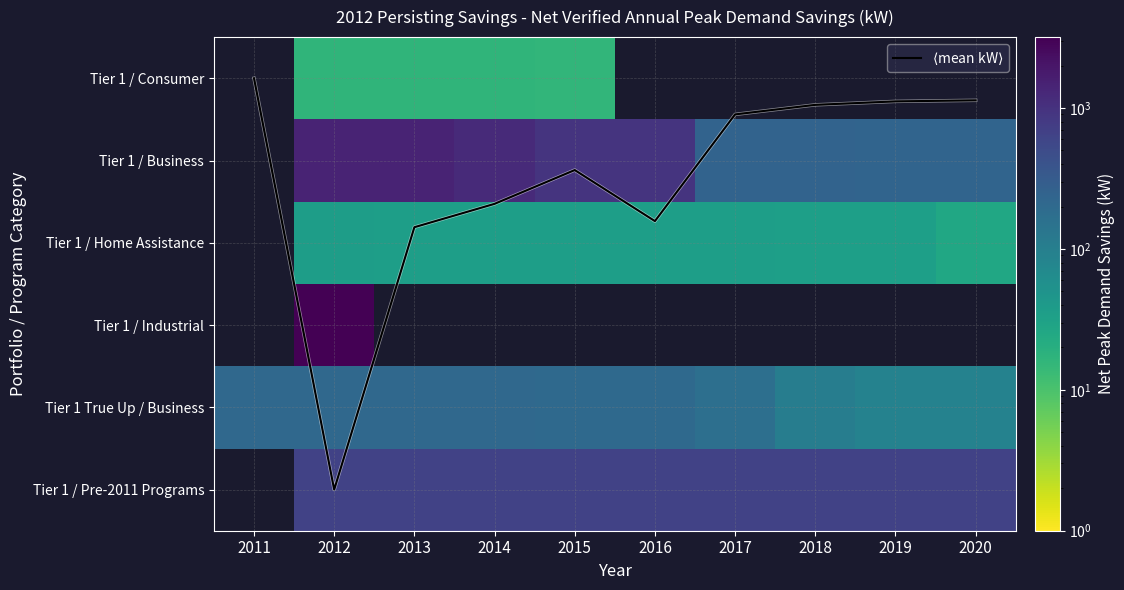

What is the difference between the highest and lowest values at 2017?

644.0